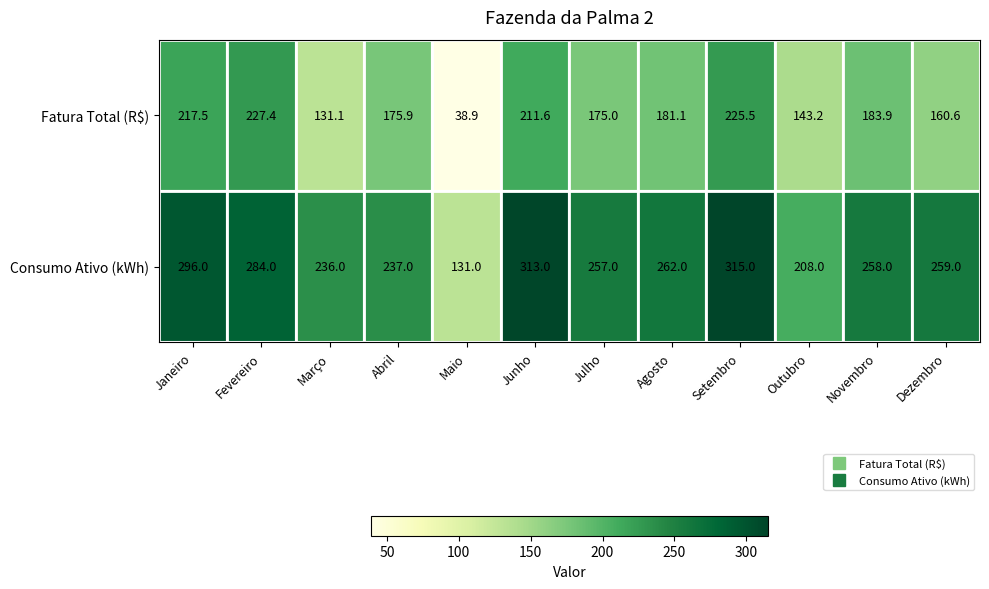

The value of Fatura Total (R$) at Outubro is 143.2. True or false?

True